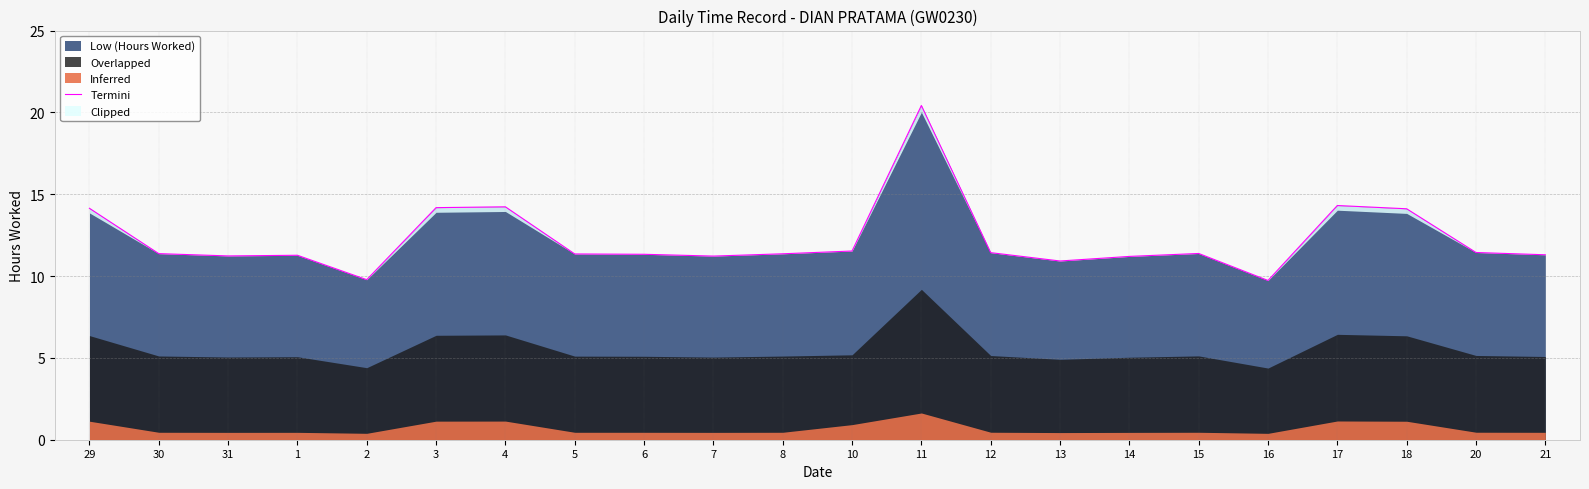

At which label does the data first exceed 11?

29